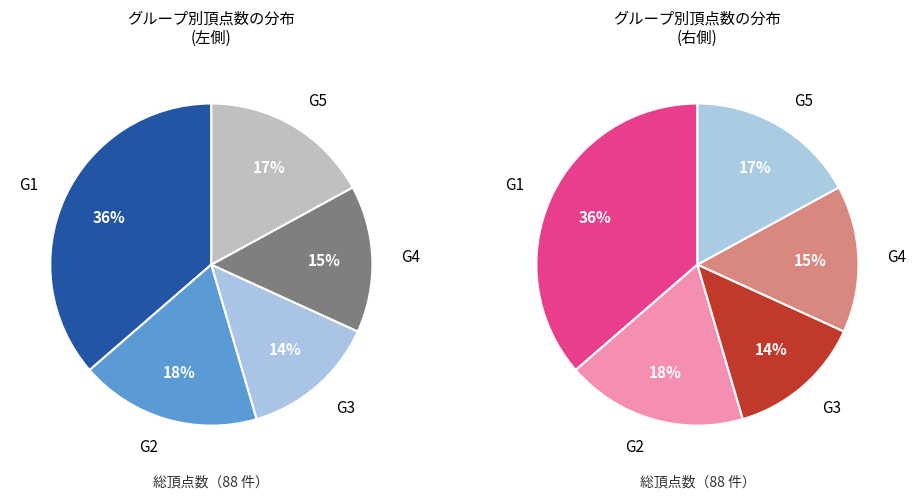

What percentage is NOT represented by G2?

81.8%